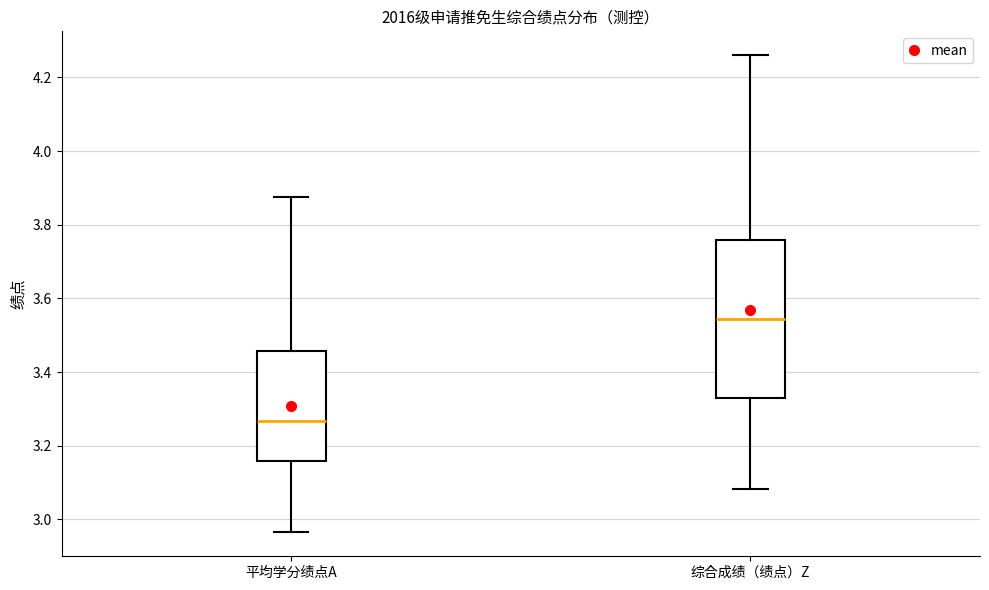

Reading left to right, read every box against the y-axis: the position of its median line, the range the box covers, and the ends of its whiskers. The values are not printed on the chart, so give them approximately, as read against the axis.

平均学分绩点A: median 3.26, box 3.16 to 3.46, whiskers 2.96 to 3.88
综合成绩（绩点）Z: median 3.54, box 3.34 to 3.76, whiskers 3.08 to 4.26